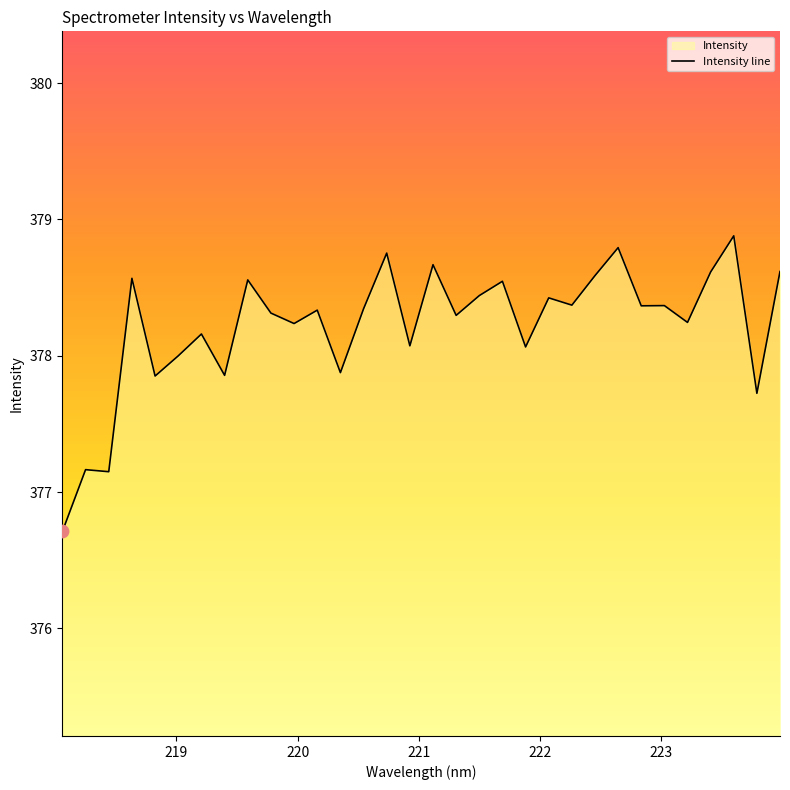

What is the change in value from 219.2067 to 220.7354?

+0.6